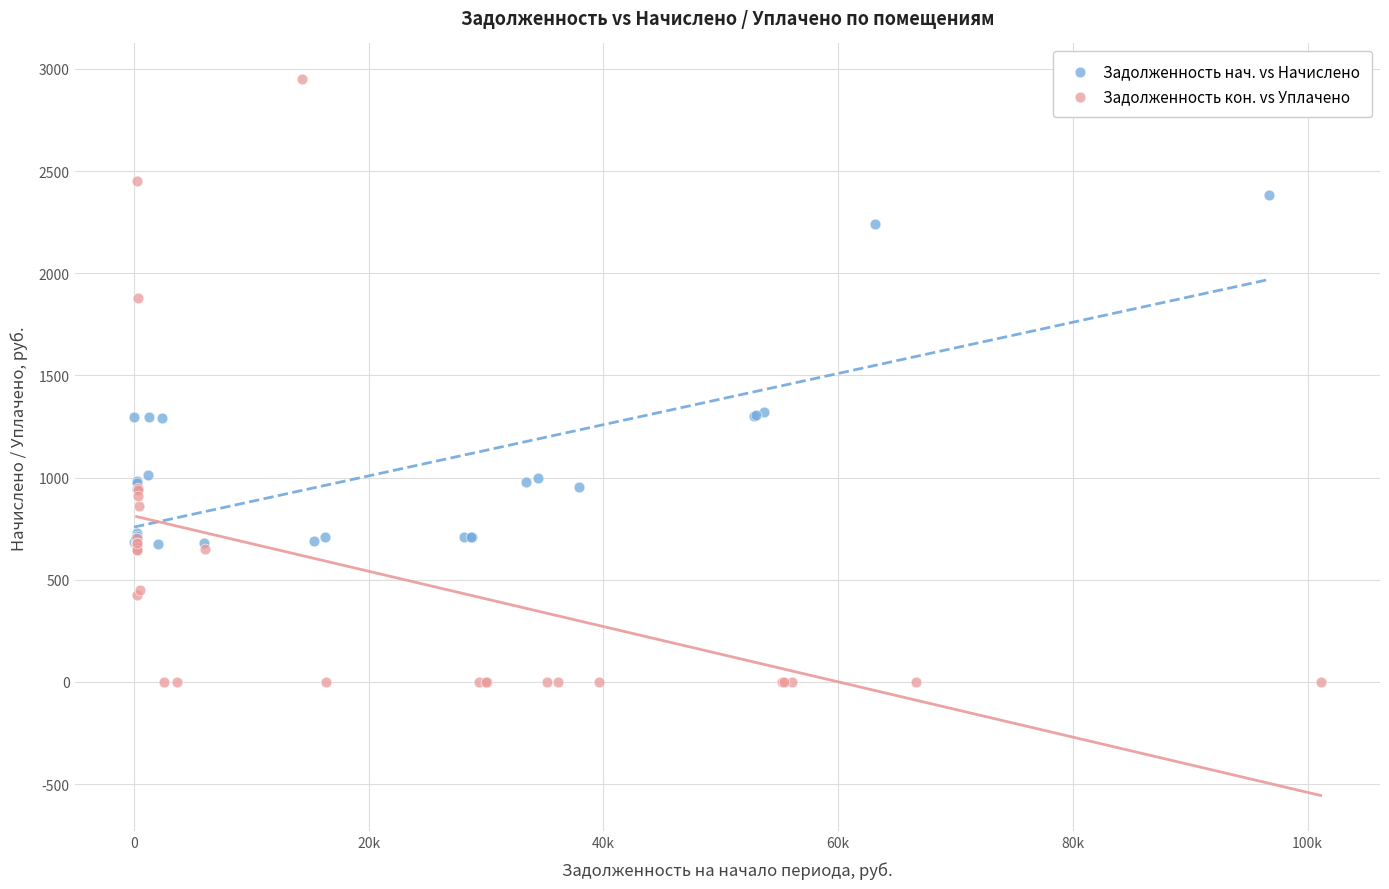

What are all the series names shown in the legend?

Задолженность нач. vs Начислено, Задолженность кон. vs Уплачено